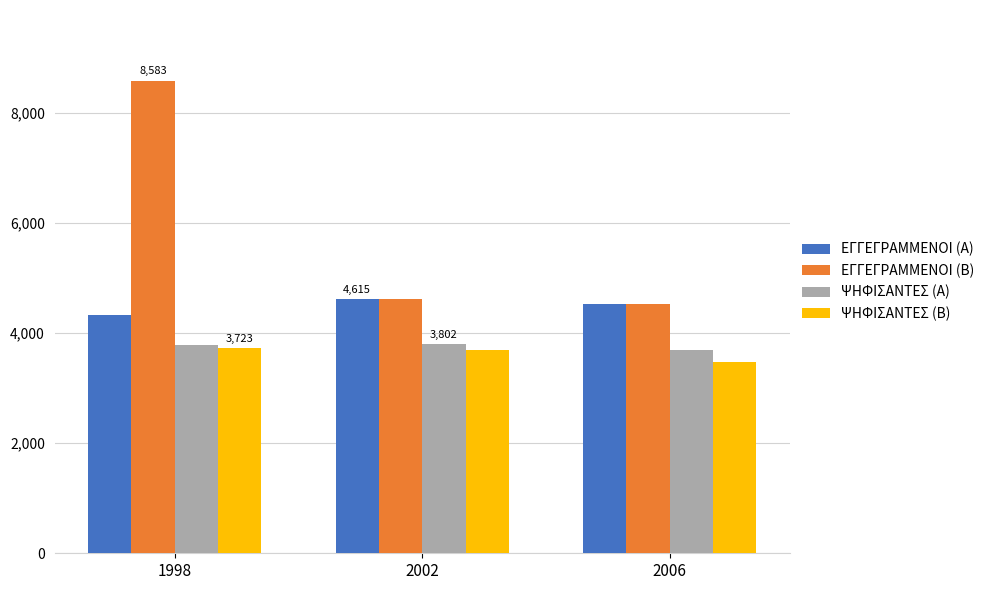

What is the minimum value for ΕΓΓΕΓΡΑΜΜΕΝΟΙ (Α)?

4336